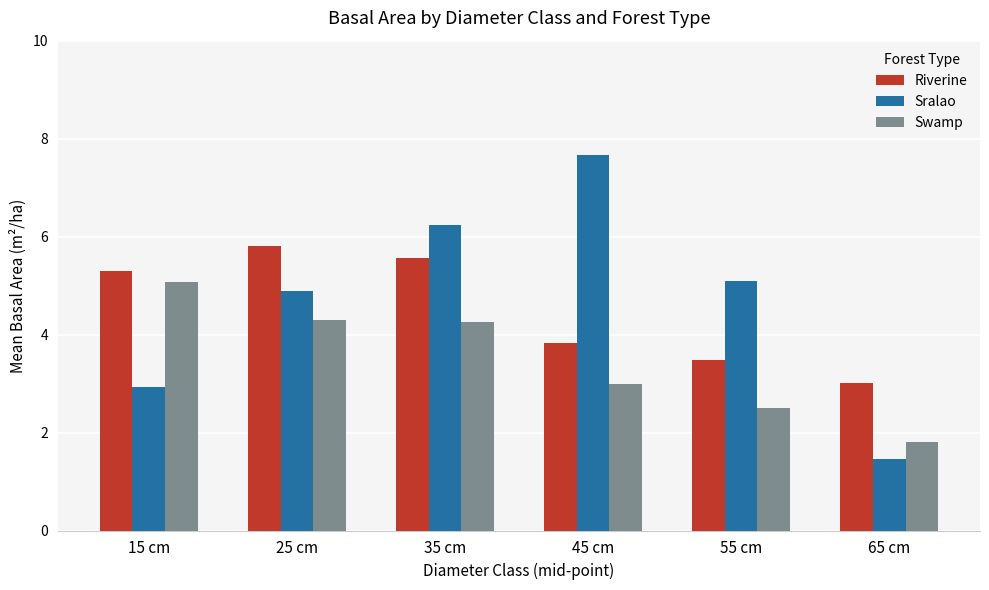

True or false: Sralao has a value of 2.8 at 55 cm.

False